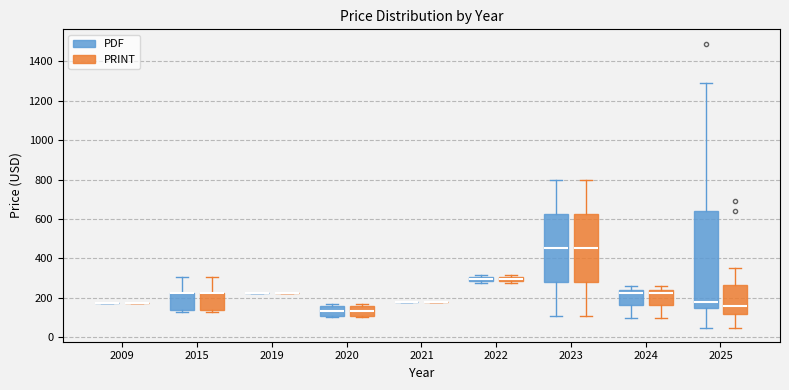

Which box is the tallest, from its lower edge to its upper edge?

2025 (PDF)